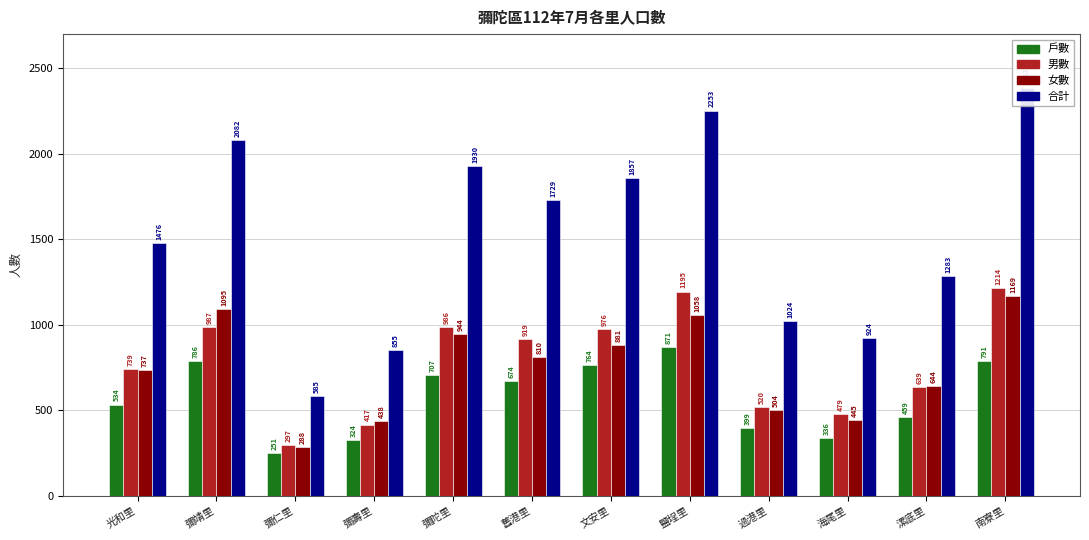

Which series has the largest range (max minus min)?

合計